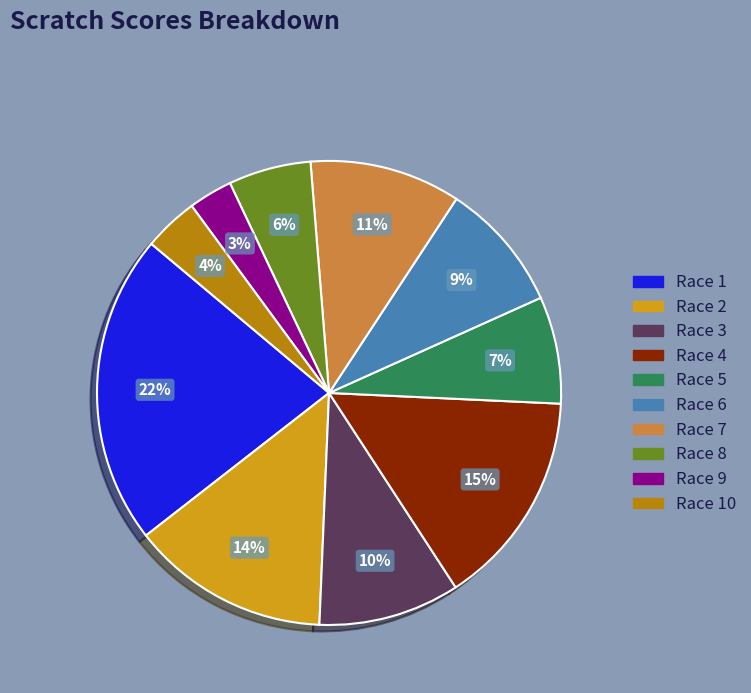

To the nearest percent, what portion does Race 6 represent?

9%